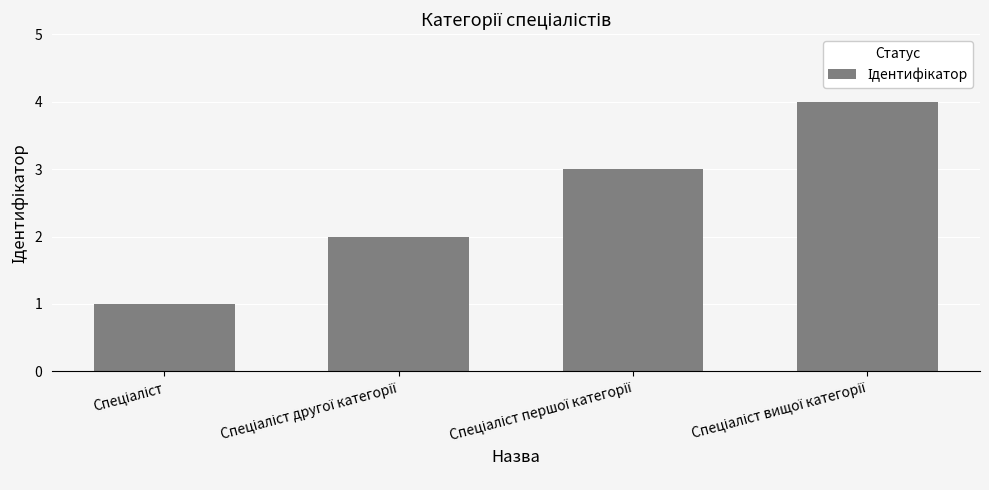

What is the smallest value displayed?

1